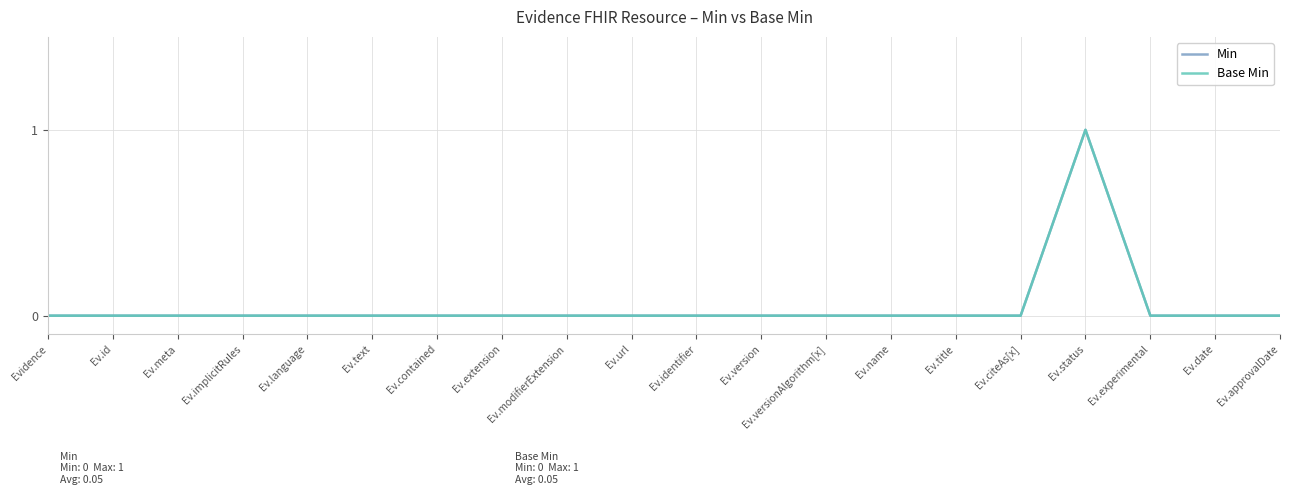

The Min series shows 1 at Ev.language. True or false?

False